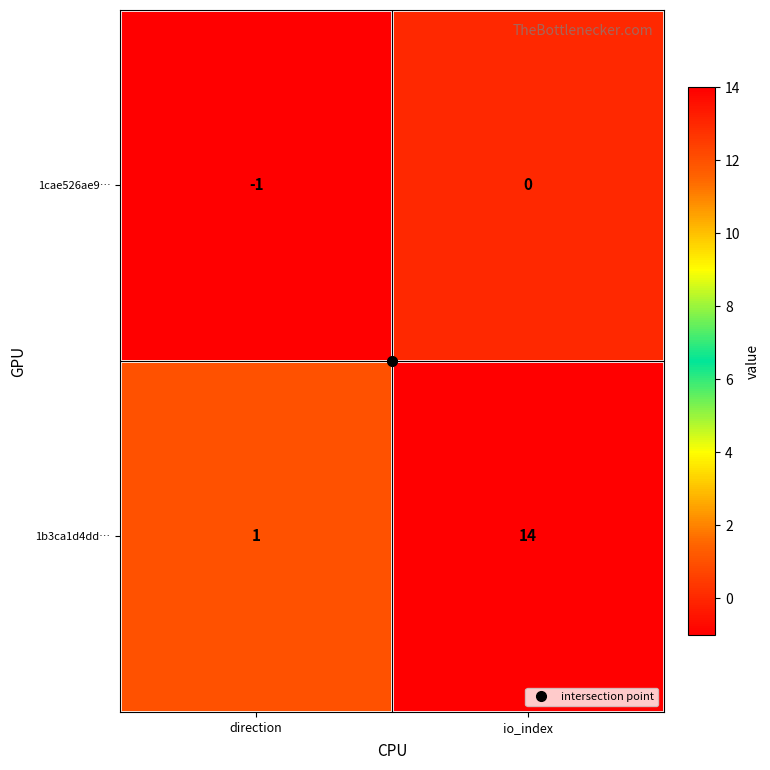

Which category has the lowest value across all series?

direction